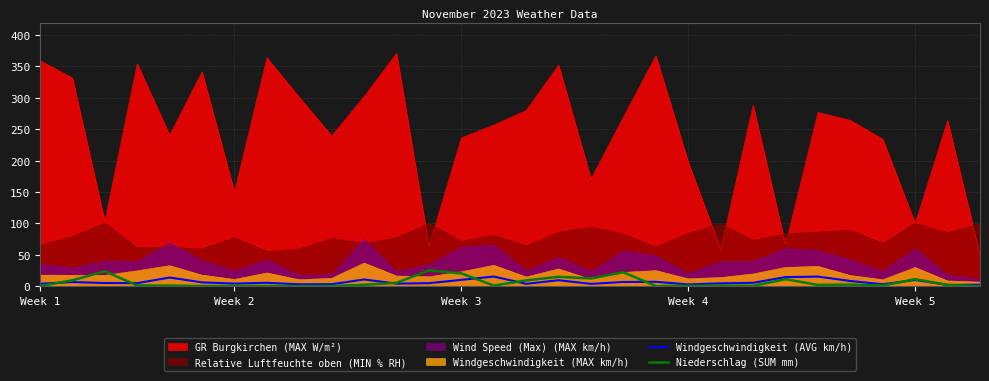

True or false: Niederschlag (SUM mm) and Windgeschwindigkeit (AVG km/h) cross at least once.

True